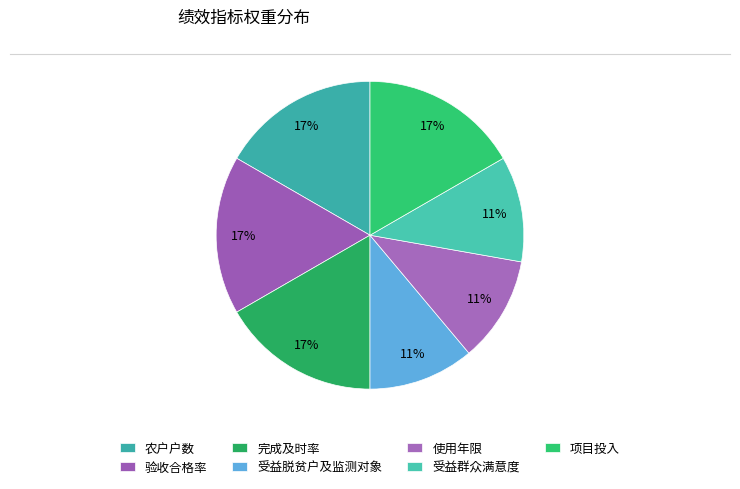

Does 项目投入 account for over 50% of the chart?

No